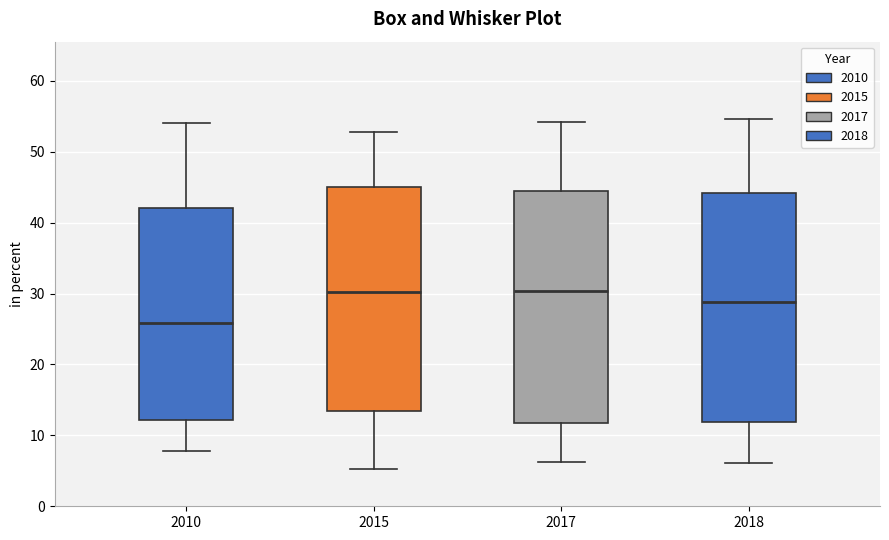

Reading left to right, transcribe this box plot: for each box, give where its median line is, the range the box spans, and where its two whiskers end, as read against the y-axis. The values are not printed on the chart, so give them approximately, as read against the axis.

2010: median 26, box 12 to 42, whiskers 8 to 54
2015: median 30, box 14 to 45, whiskers 5 to 53
2017: median 30, box 12 to 45, whiskers 6 to 54
2018: median 29, box 12 to 44, whiskers 6 to 55